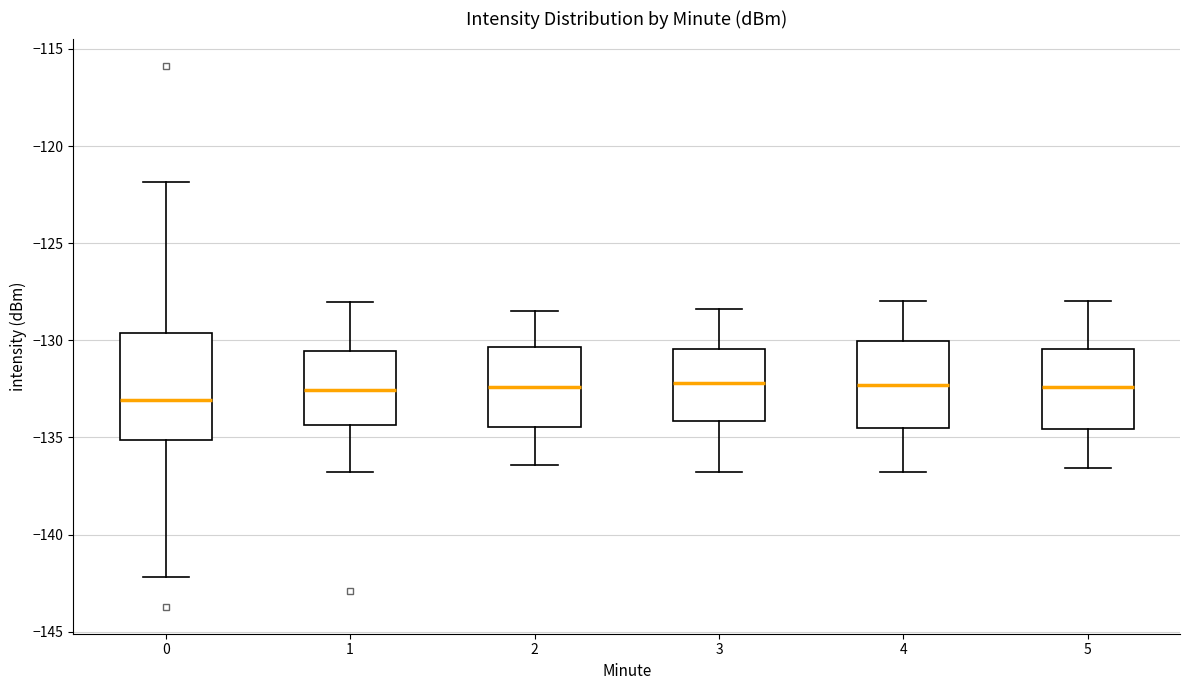

Which box's median line is the lowest?

0